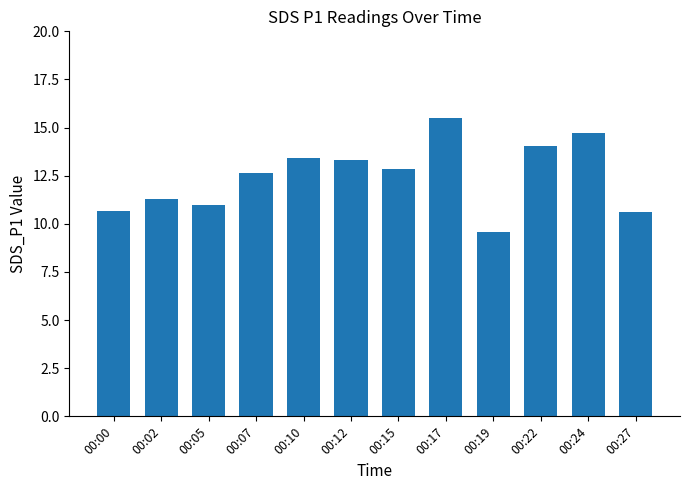

At which label does the data first exceed 12?

00:07